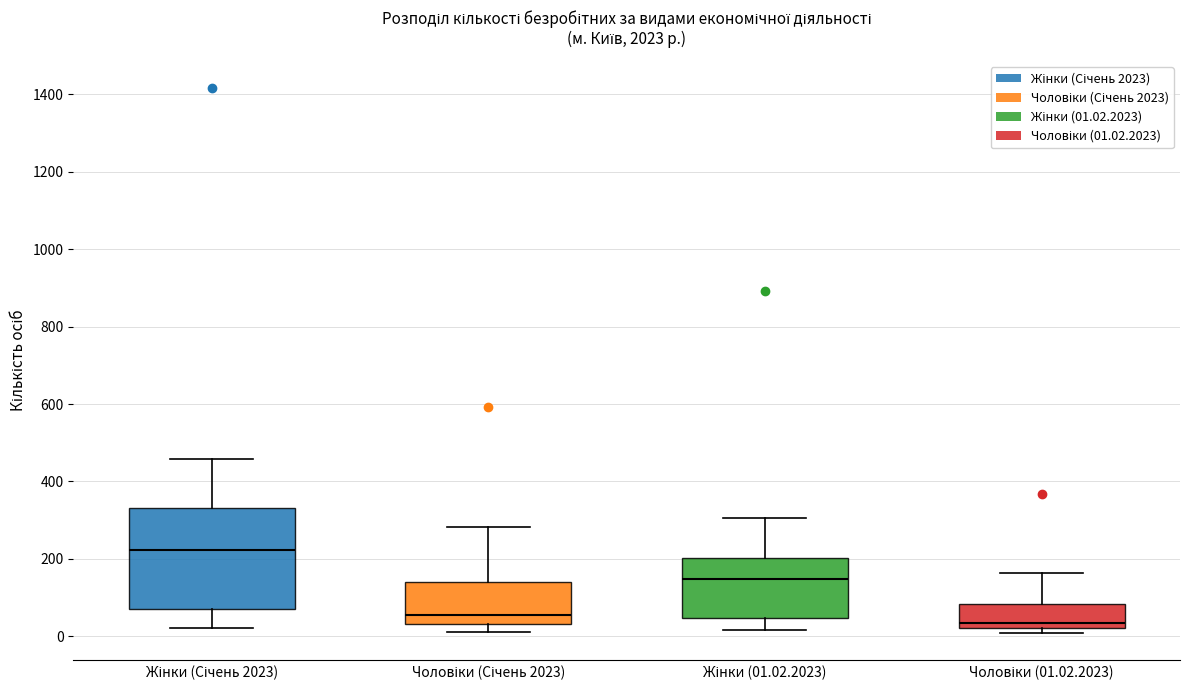

Where is the lower edge of the box for Жінки (Січень 2023) on the y-axis? The values are not printed on the chart, so give them approximately, as read against the axis.

80